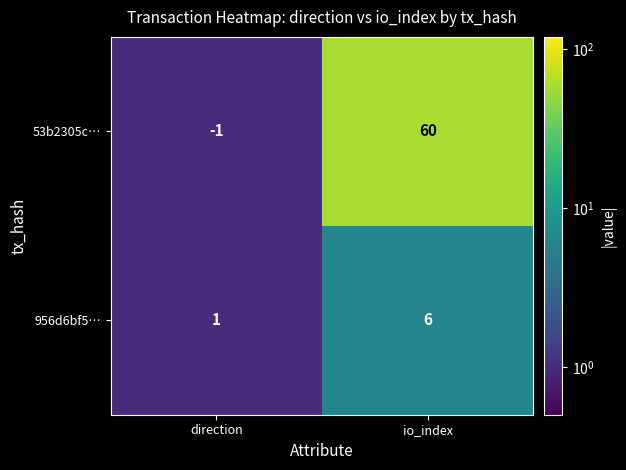

Which series has the largest total across all categories?

53b2305c…